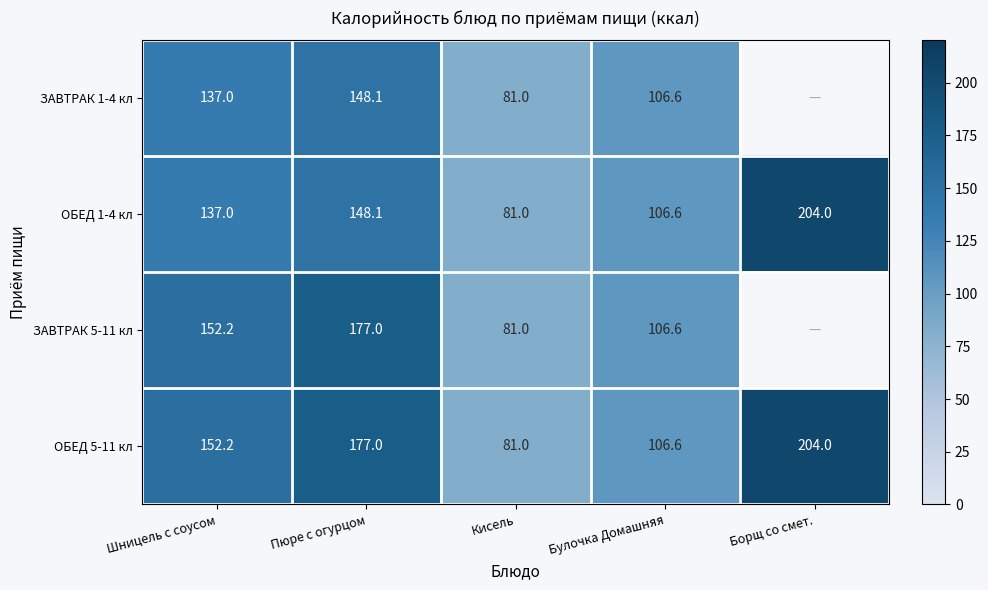

List the labels in order of ОБЕД 5-11 кл value, largest first.

Борщ со смет., Пюре с огурцом, Шницель с соусом, Булочка Домашняя, Кисель